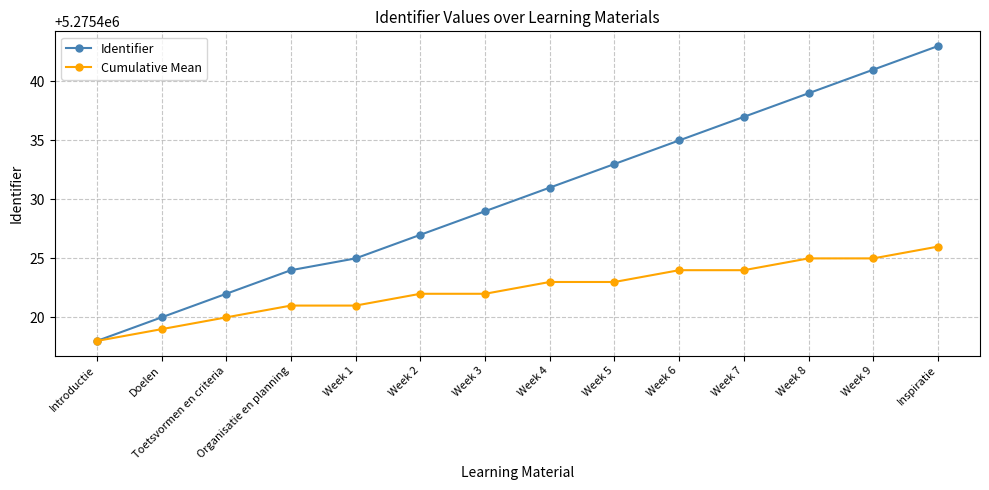

What is the difference between the Identifier values at Week 9 and Doelen?

21